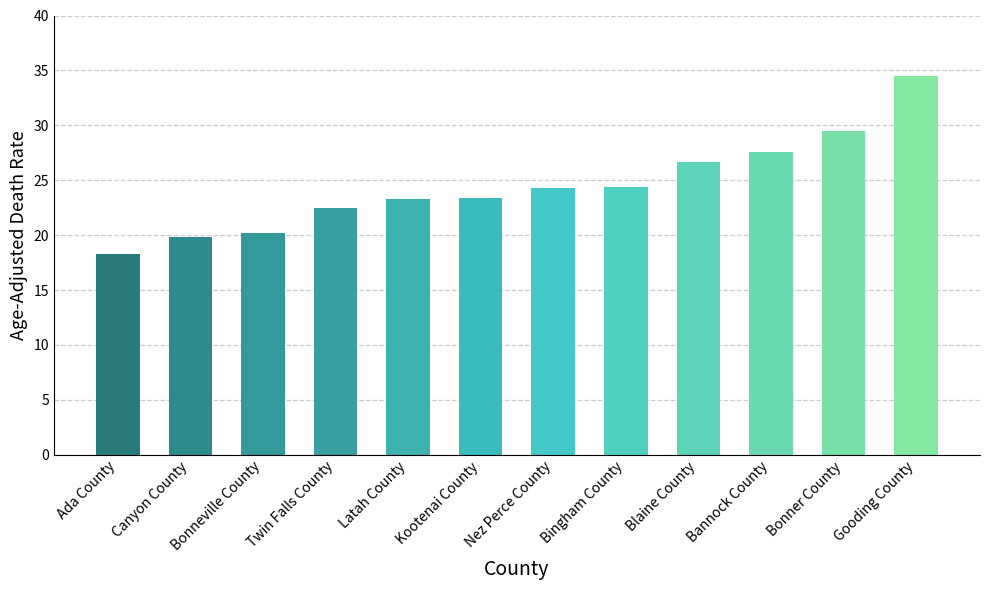

How many data points are above 24?

6